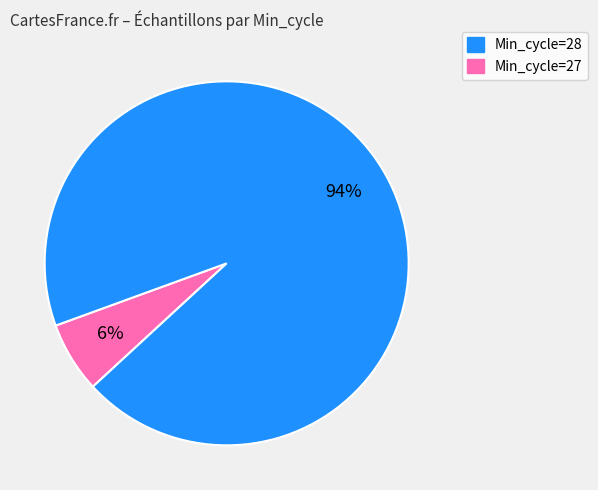

To the nearest percent, what is the average slice percentage?

50%